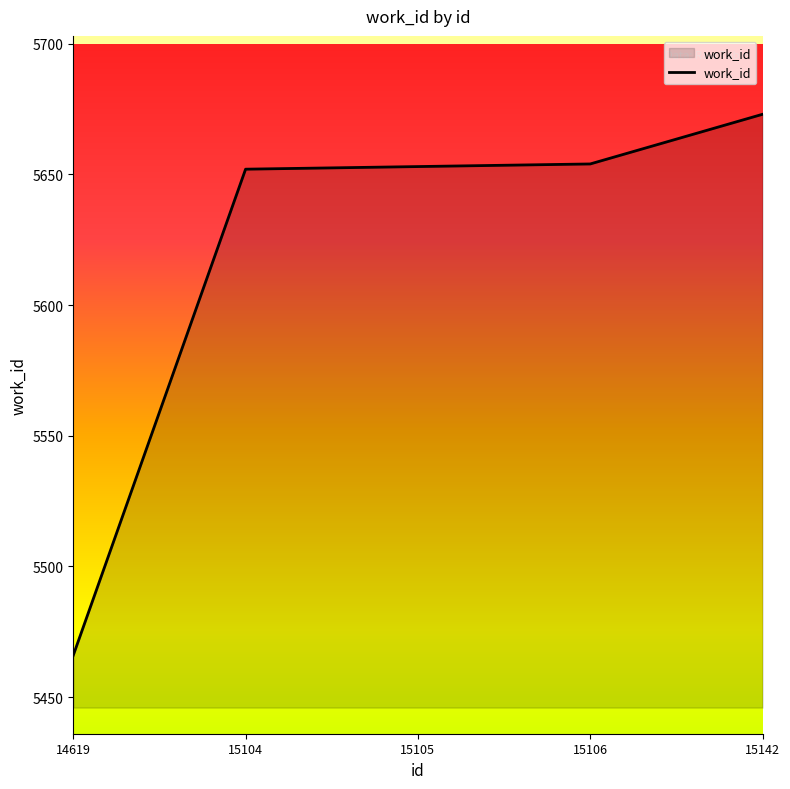

Read the value at 15104, to the nearest 50.

5650